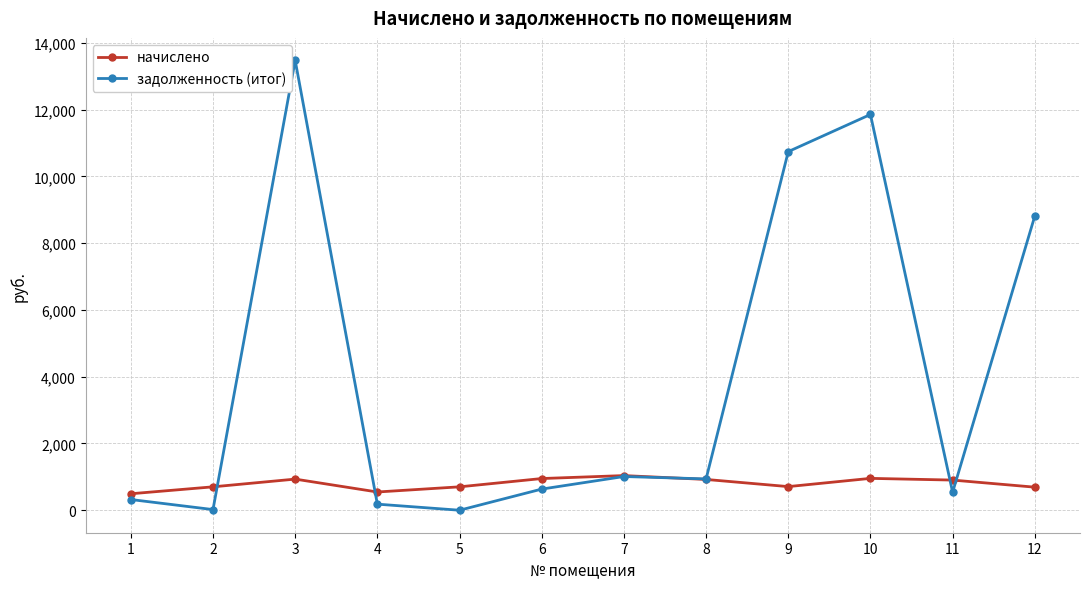

Is it true that задолженность (итог) equals 1597.2 at 7?

False